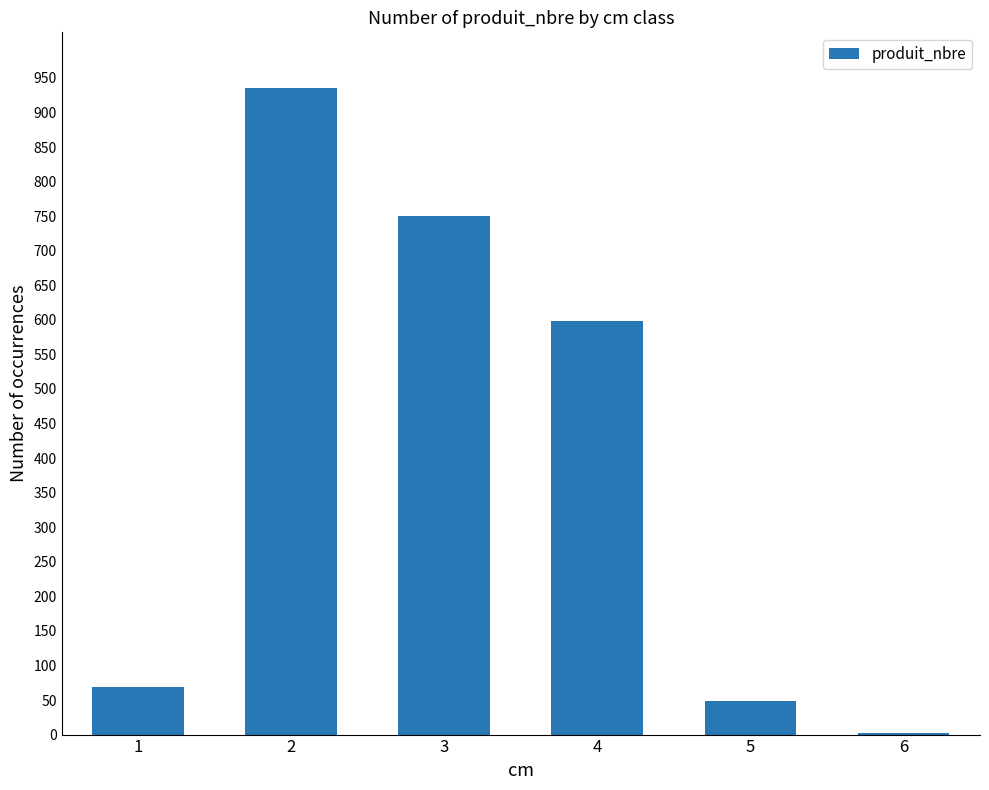

What is the change in value from 1 to 3?

+681